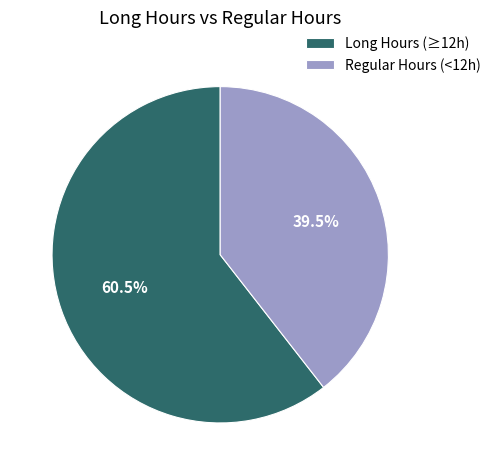

Which has a higher value, Long Hours (≥12h) or Regular Hours (<12h)?

Long Hours (≥12h)